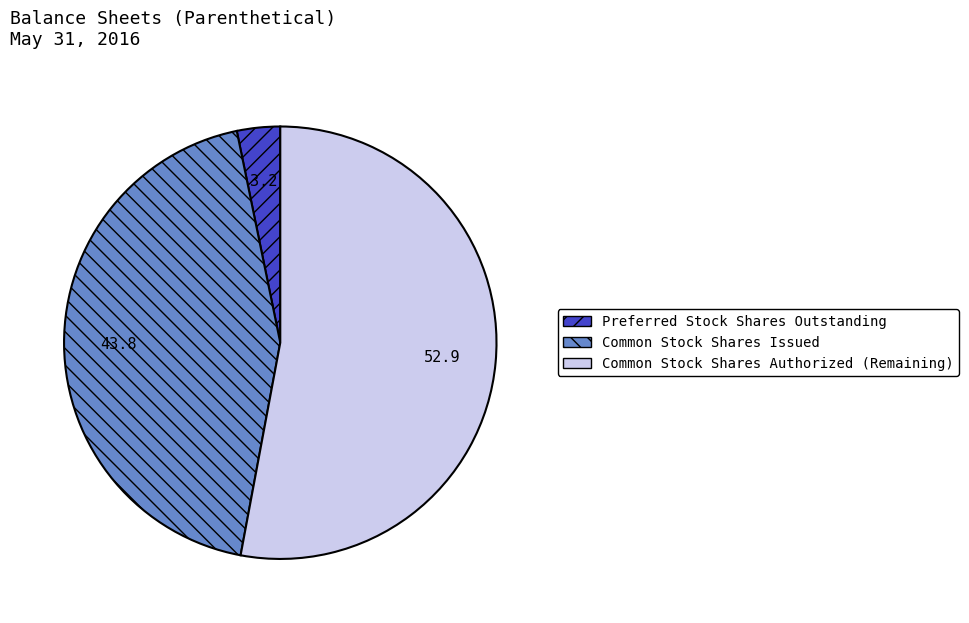

Rank the categories by value from lowest to highest.

Preferred Stock Shares Outstanding, Common Stock Shares Issued, Common Stock Shares Authorized (Remaining)